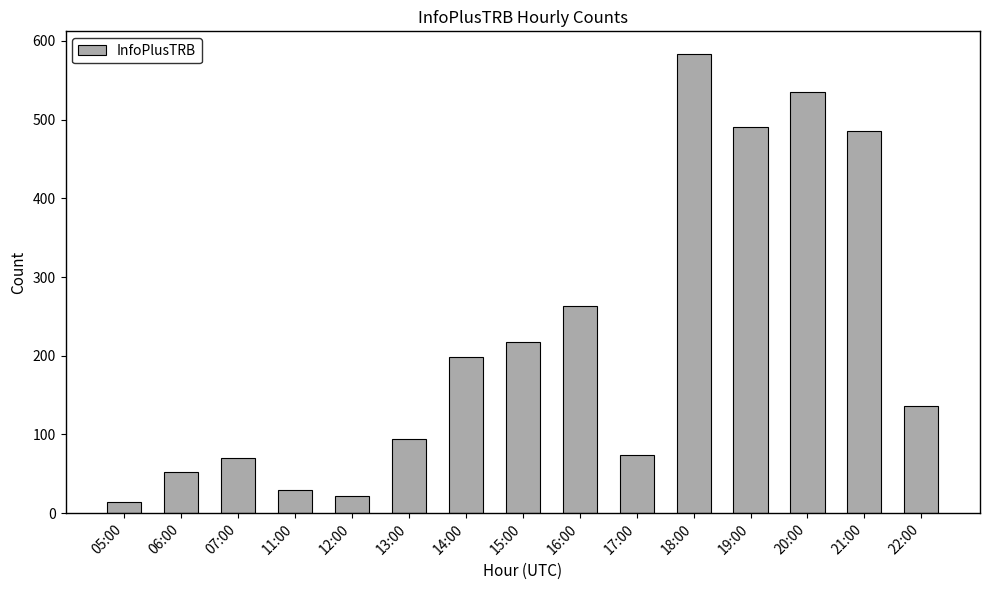

At which category does the chart reach its peak across all series?

18:00